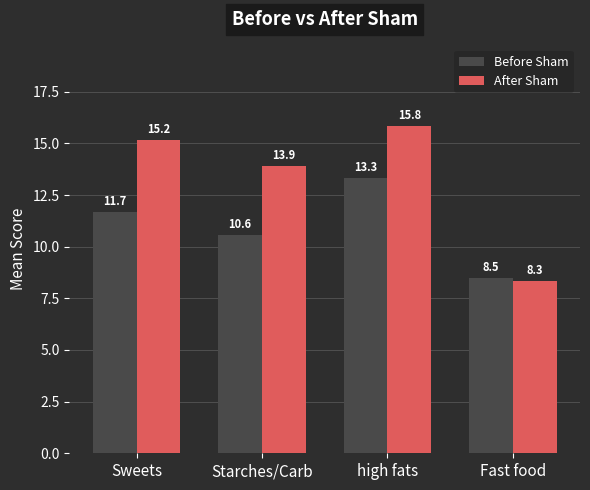

Between high fats and Fast food, which series saw the biggest shift?

After Sham